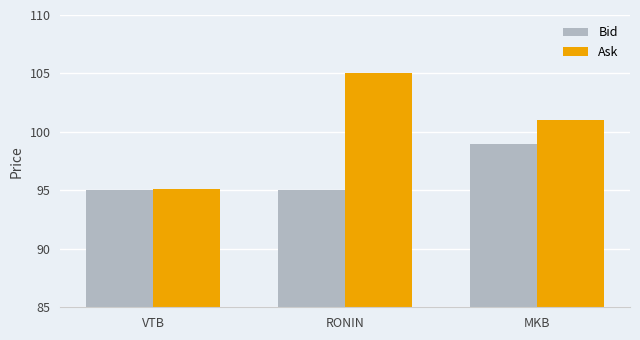

At which label does Bid reach its peak?

MKB